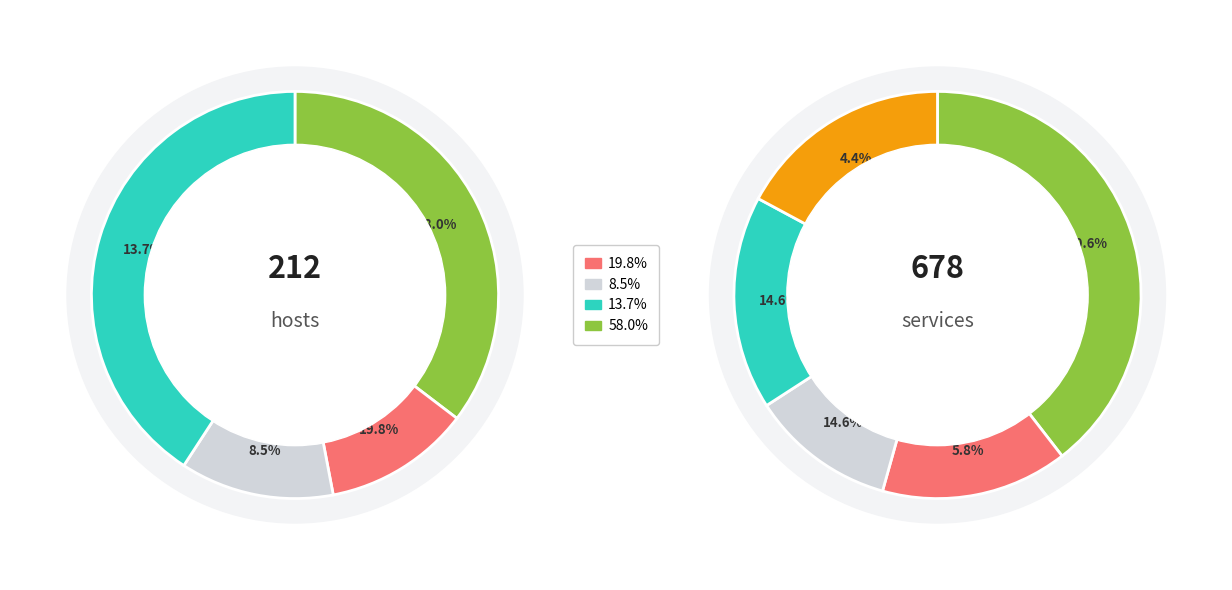

To the nearest percent, what is the combined percentage of 8 and 4?

16%